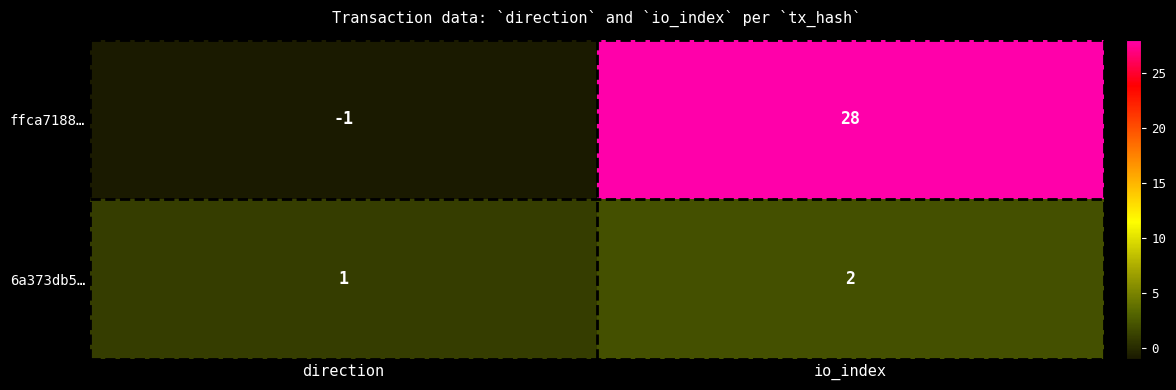

At which label is 6a373db5… closest to 1?

direction